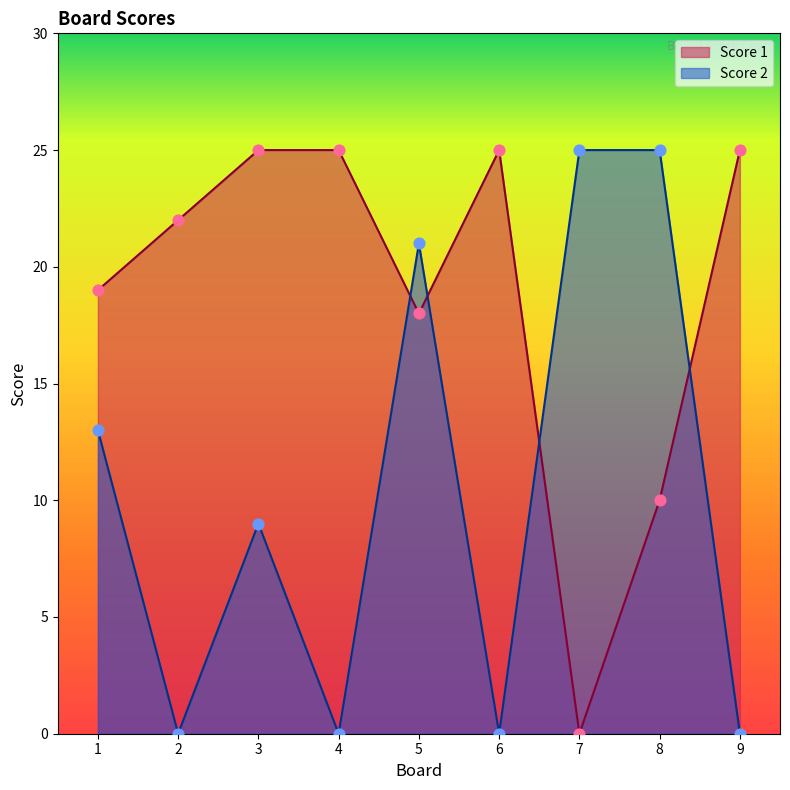

Which series has the widest spread of Y values?

Score 1